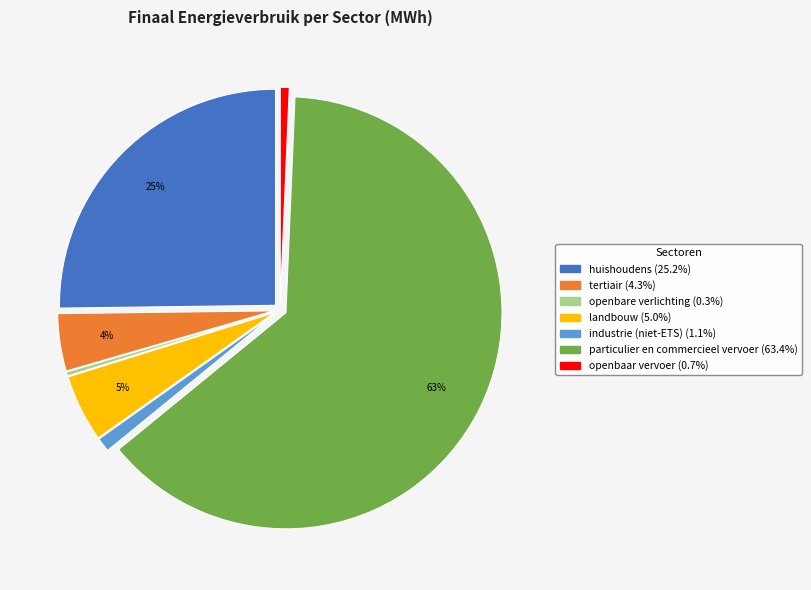

Which has a higher value, huishoudens or landbouw?

huishoudens